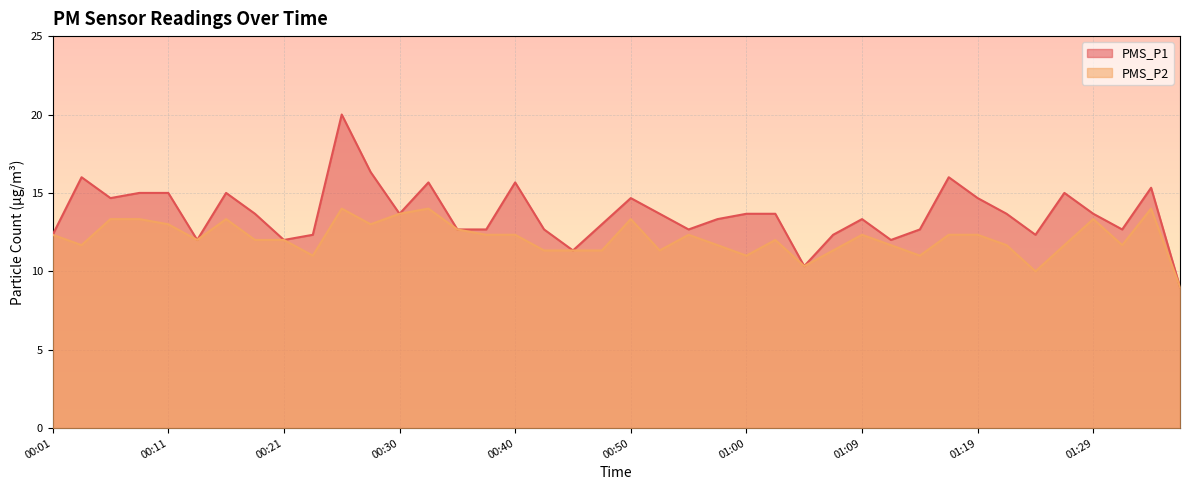

At which category is the sum across all series the highest?

00:25